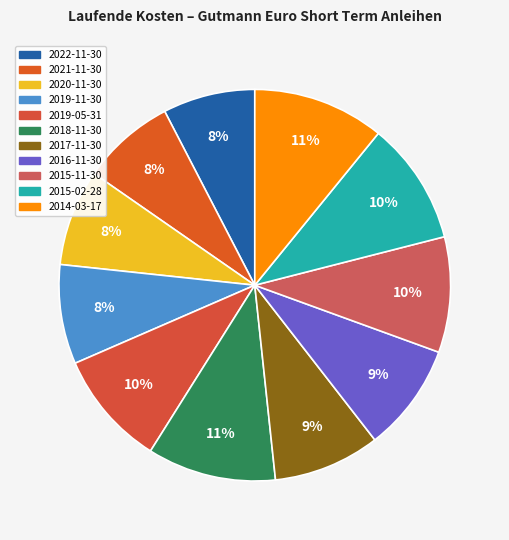

True or false: 2014-03-17 accounts for 11% of the total.

True